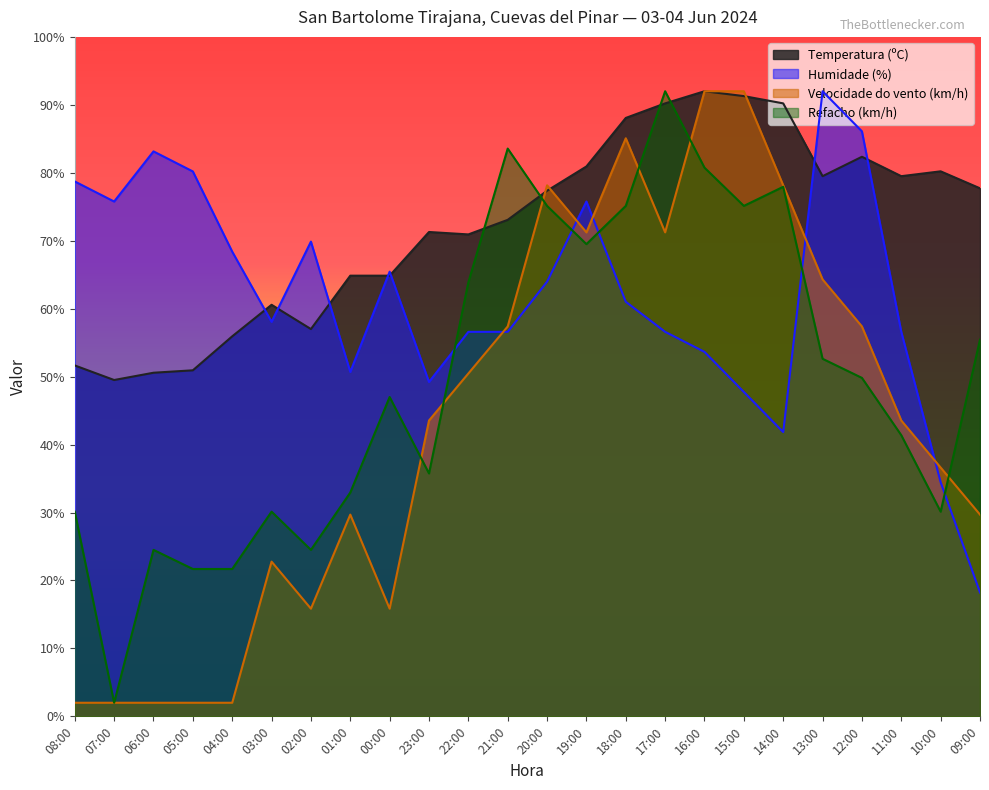

The Refacho (km/h) series shows 21.7 at 04:00. True or false?

True